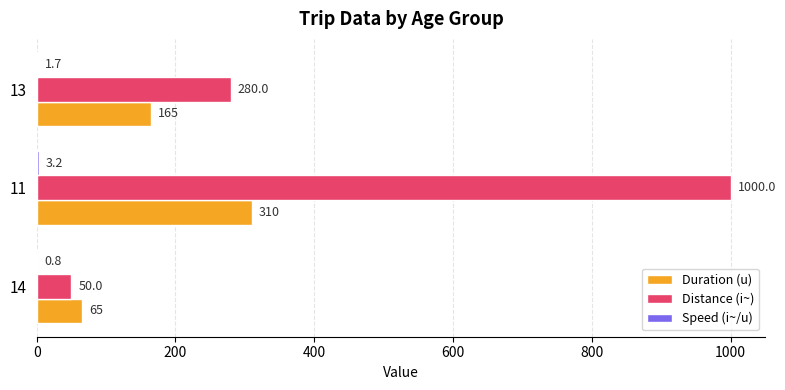

Which series changed the most between 14 and 13?

Distance (i~)